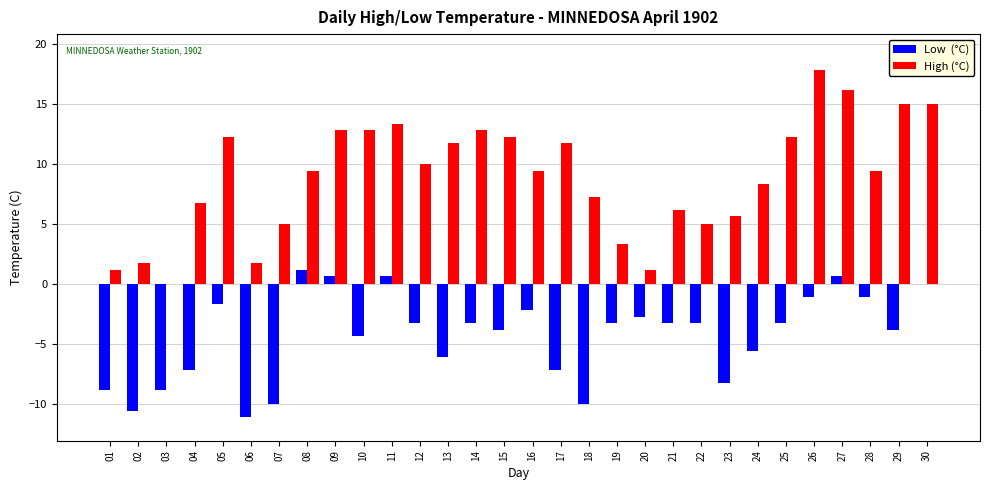

At which category does the chart reach its peak across all series?

26